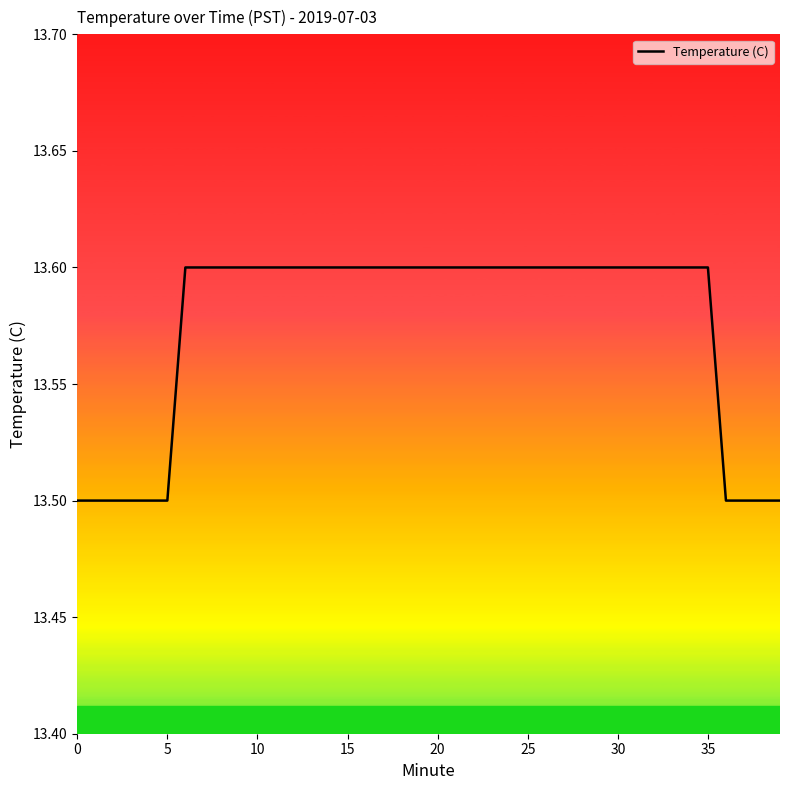

What is the minimum value shown in the chart?

13.5